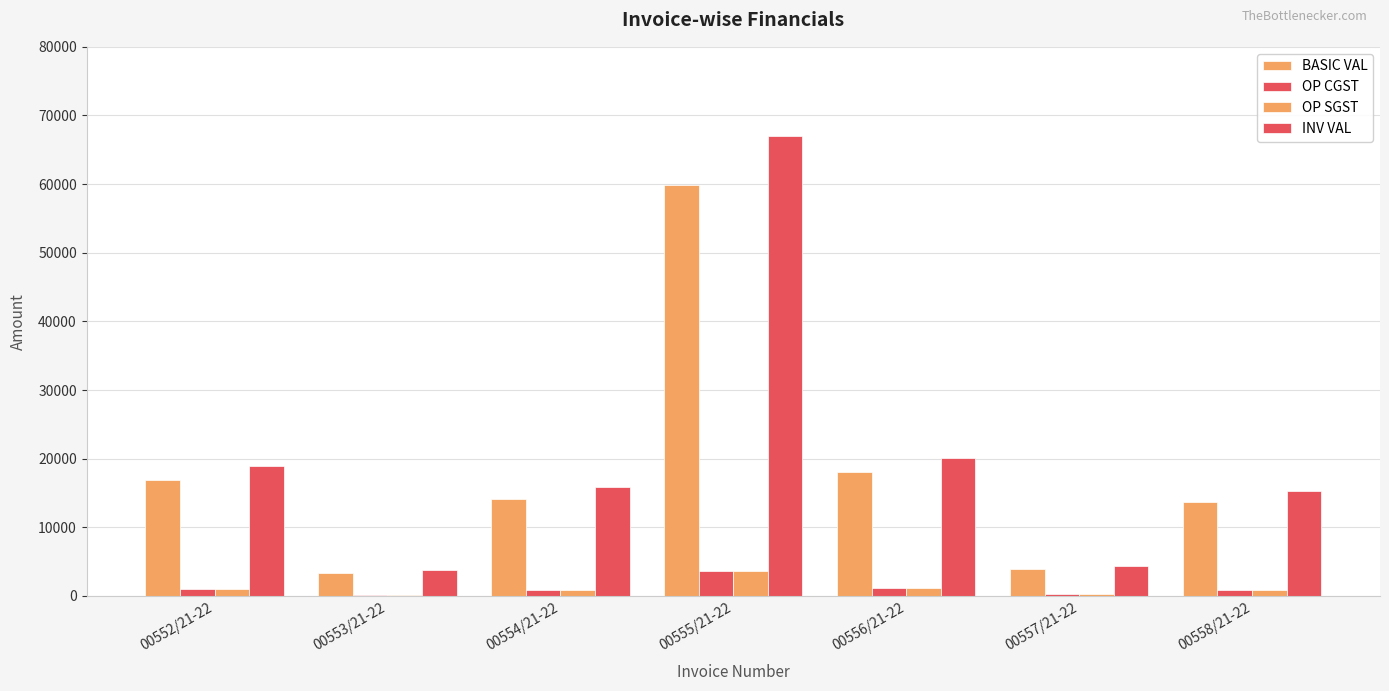

The OP CGST series shows 1418.8 at 00558/21-22. True or false?

False